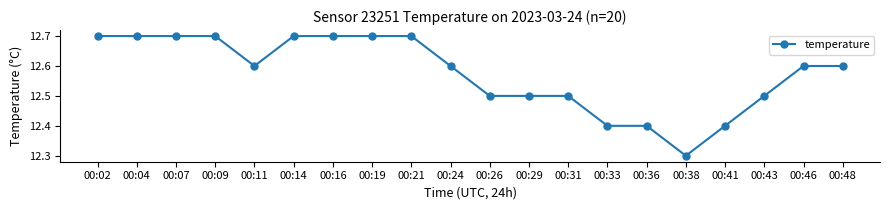

Which has a higher value, 00:02 or 00:26?

00:02